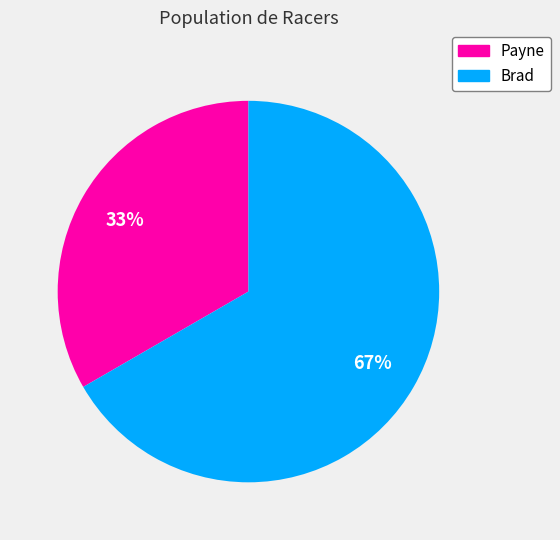

Combined, do Brad and Payne account for over 50%?

Yes